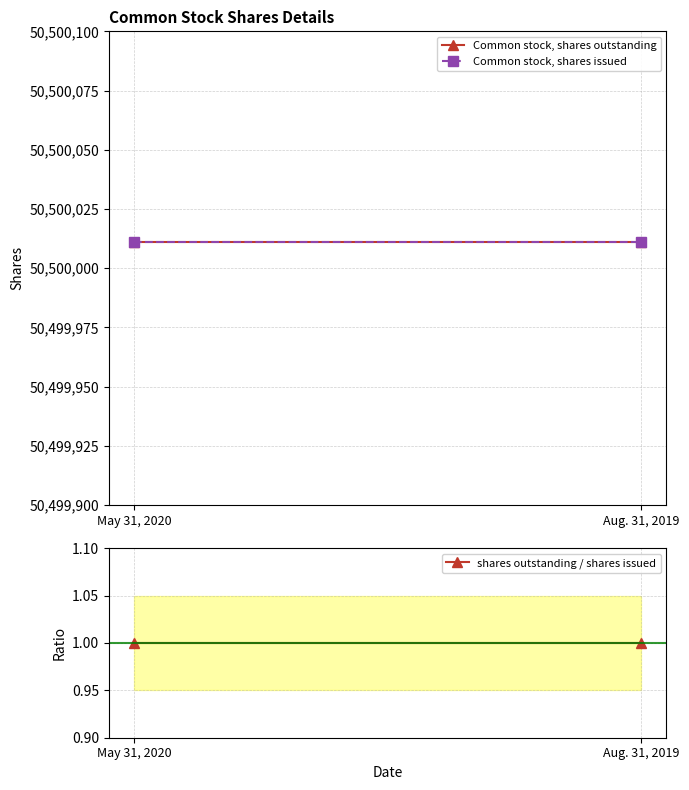

Reading right to left, list all the values displayed in this chart.

Common stock, shares outstanding: 50500011	50500011
Common stock, shares issued: 50500011	50500011
shares outstanding / shares issued: 1	1